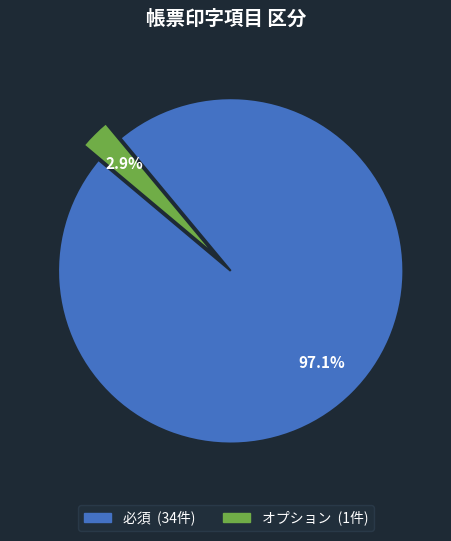

To the nearest percent, what is the combined percentage of オプション and 必須?

100%